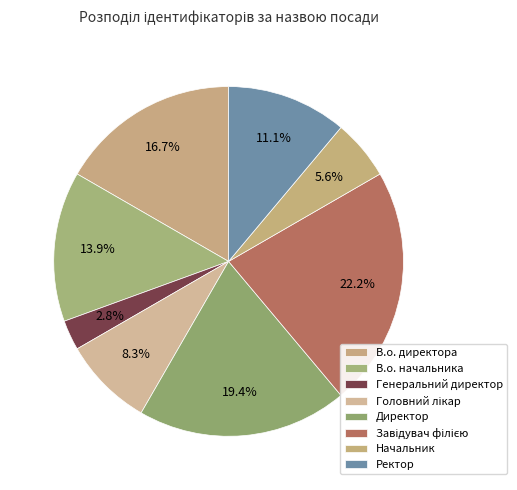

How many slices are in this pie chart?

8